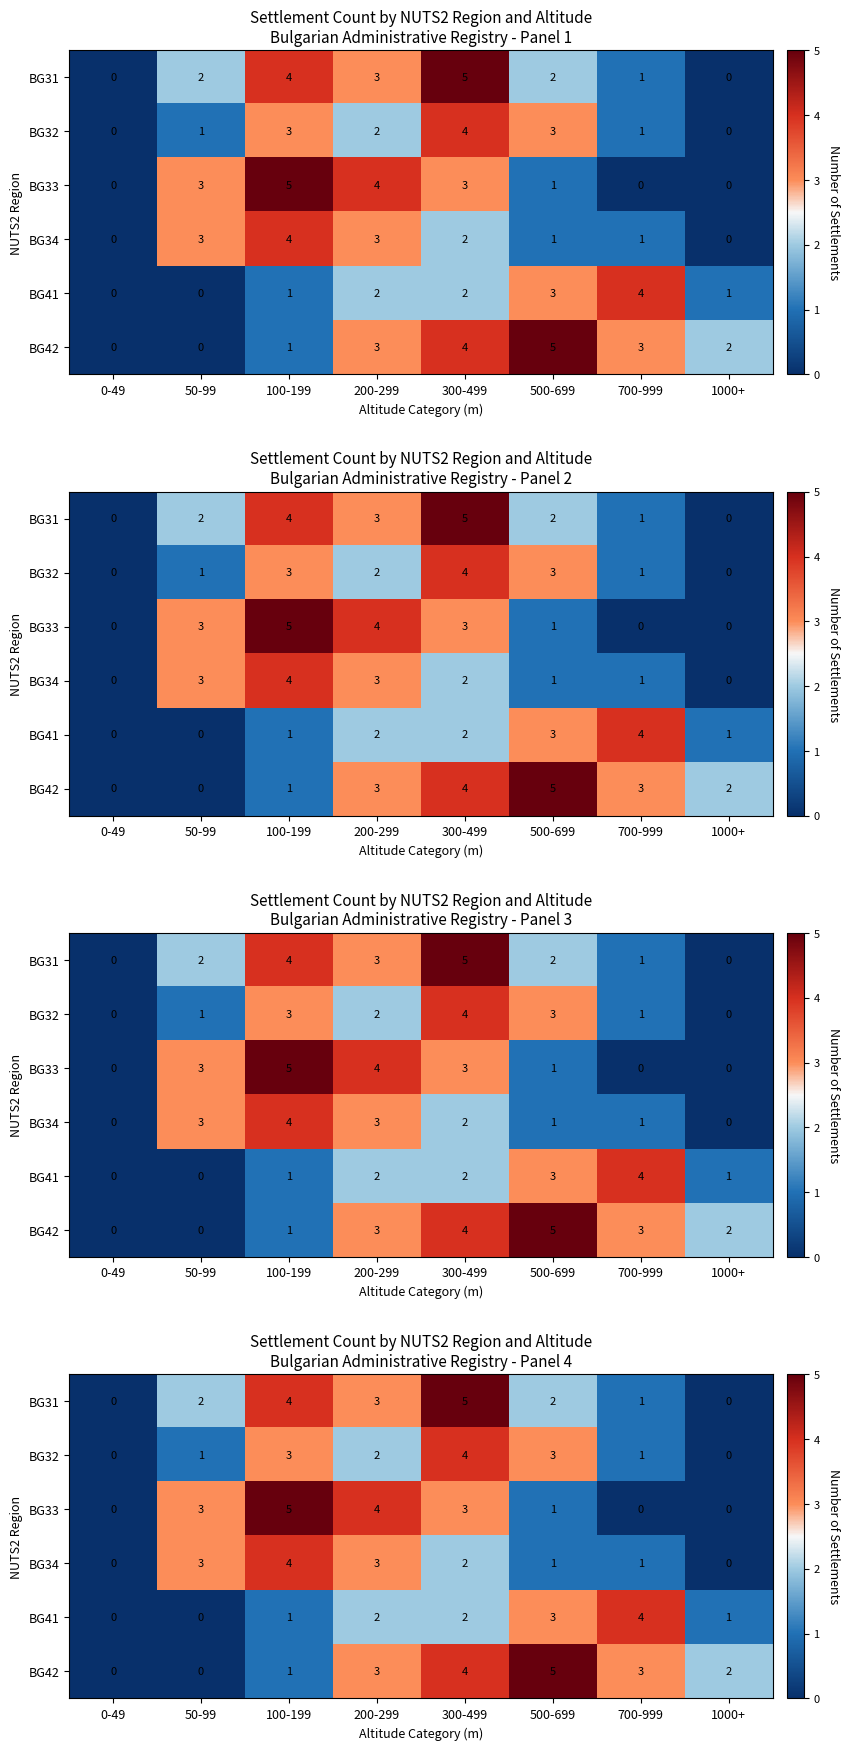

What is the sum of all BG33 values?

16